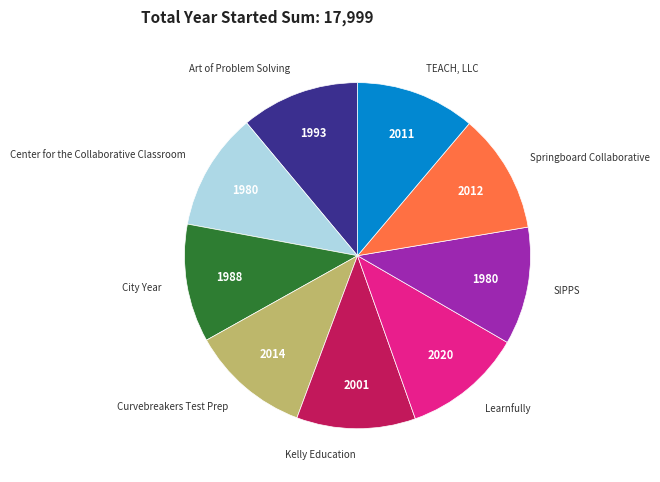

Does any single category account for the majority?

No